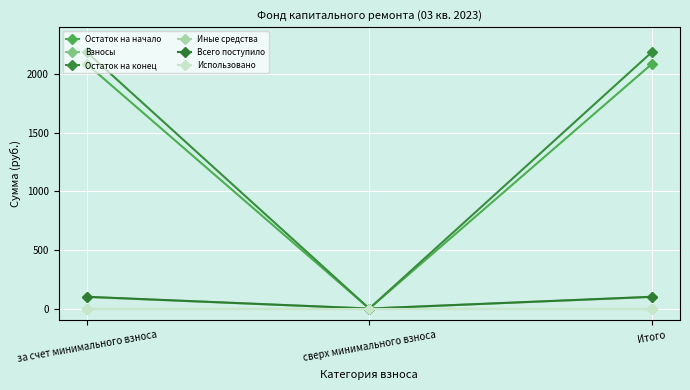

At which label is Всего поступило closest to 50?

сверх минимального взноса